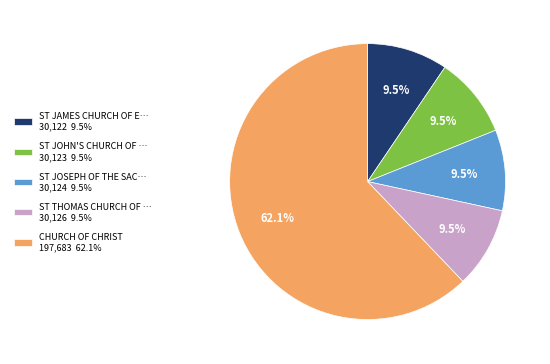

How many segments does this pie chart have?

5